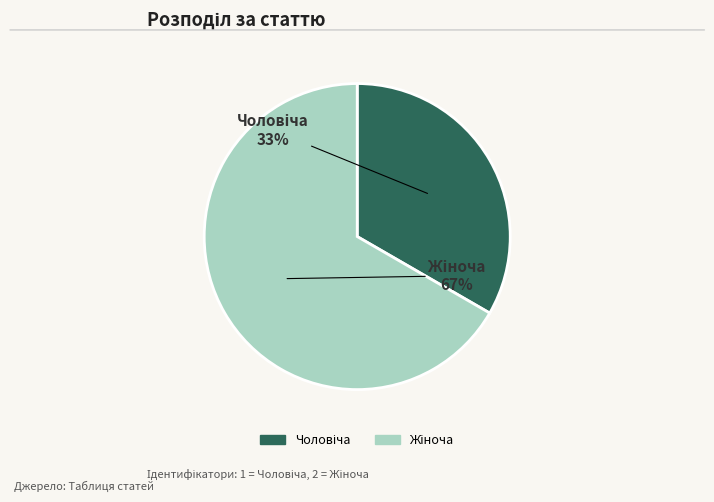

How many segments does this pie chart have?

2